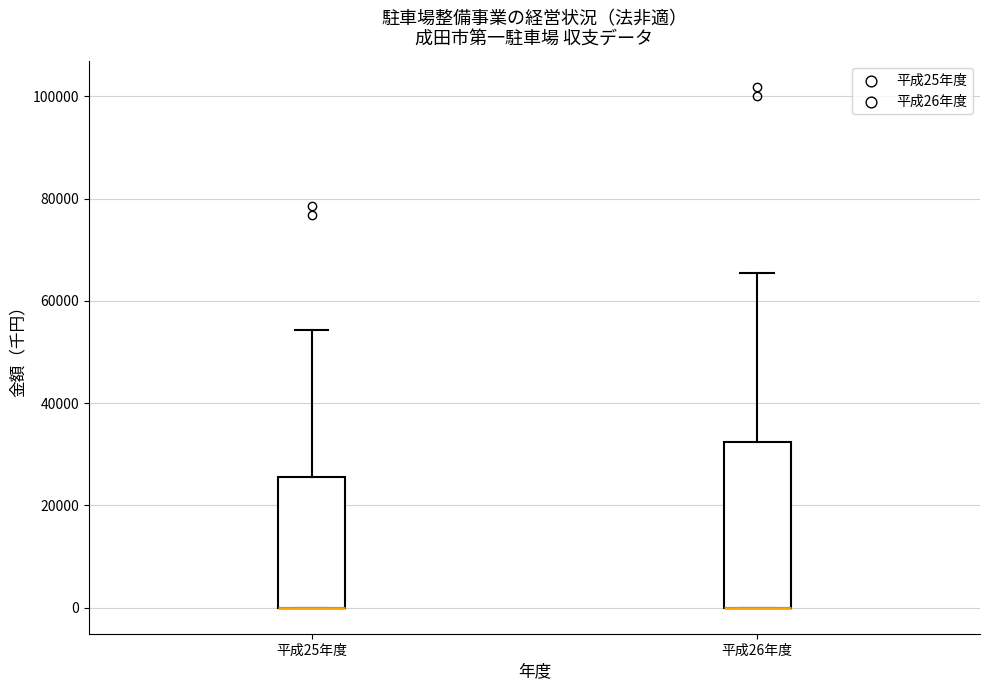

Reading left to right, transcribe this box plot: for each box, give where its median line is, the range the box spans, and where its two whiskers end, as read against the y-axis. The values are not printed on the chart, so give them approximately, as read against the axis.

平成25年度: median 0 (drawn on the box's lower edge), box 0 to 26000, whiskers 0 to 54000
平成26年度: median 0 (drawn on the box's lower edge), box 0 to 32000, whiskers 0 to 66000